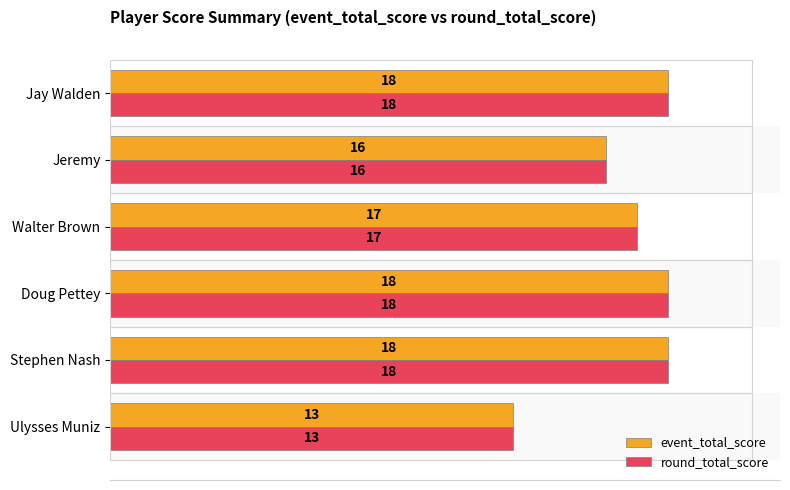

What is the sum of all round_total_score values?

100